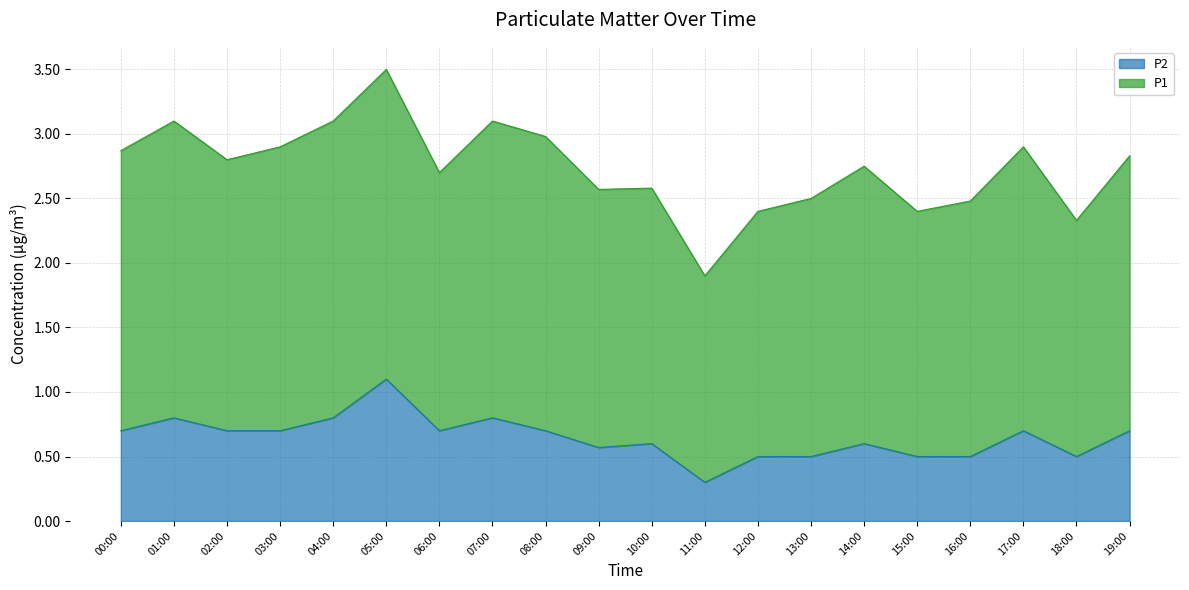

Reading left to right, list all the values displayed in this chart.

0.7	0.8	0.7	0.7	0.8	1.1	0.7	0.8	0.7	0.6	0.6	0.3	0.5	0.5	0.6	0.5	0.5	0.7	0.5	0.7